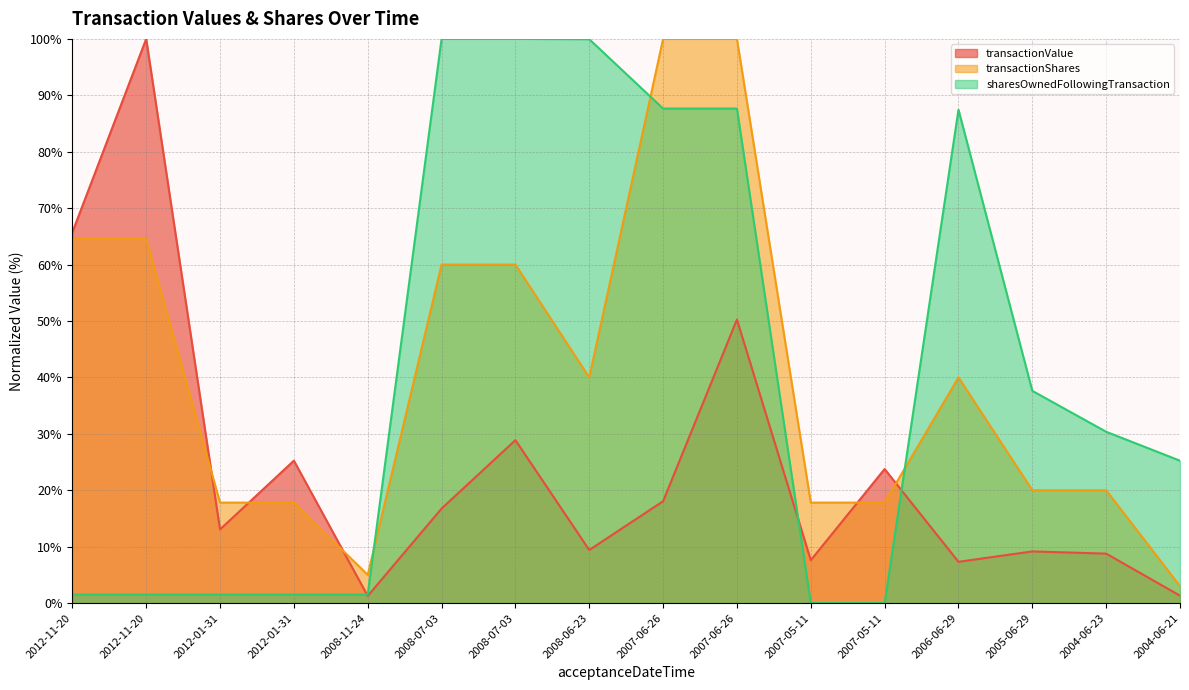

Between 2007-05-11 and 2005-06-29, which series saw the biggest shift?

sharesOwnedFollowingTransaction